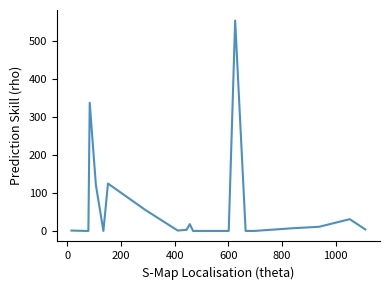

What is the difference between the maximum and minimum values?

555